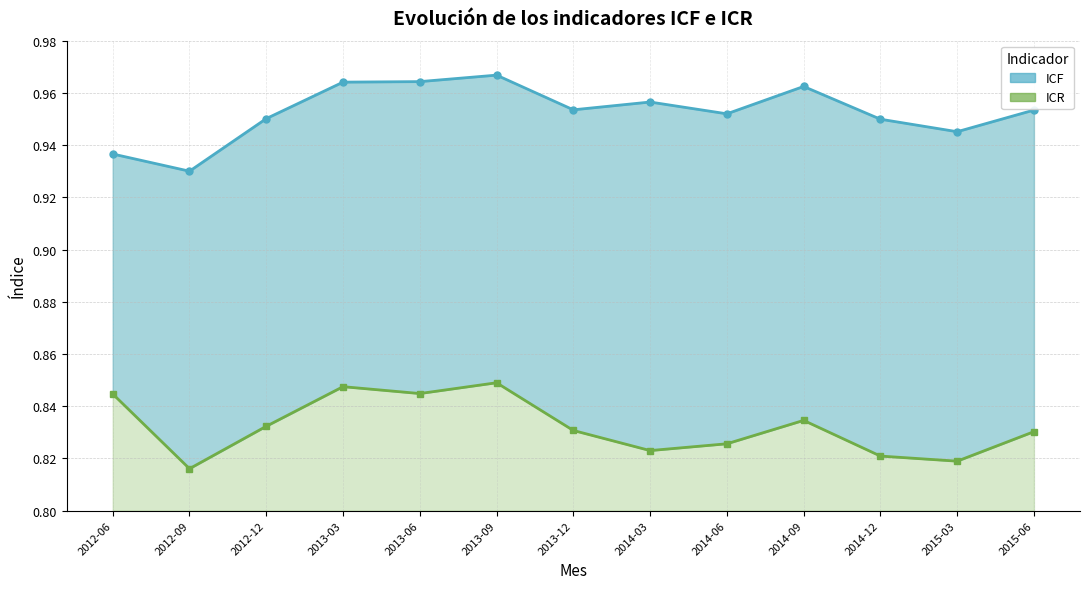

True or false: ICF line and ICR line cross at least once.

False